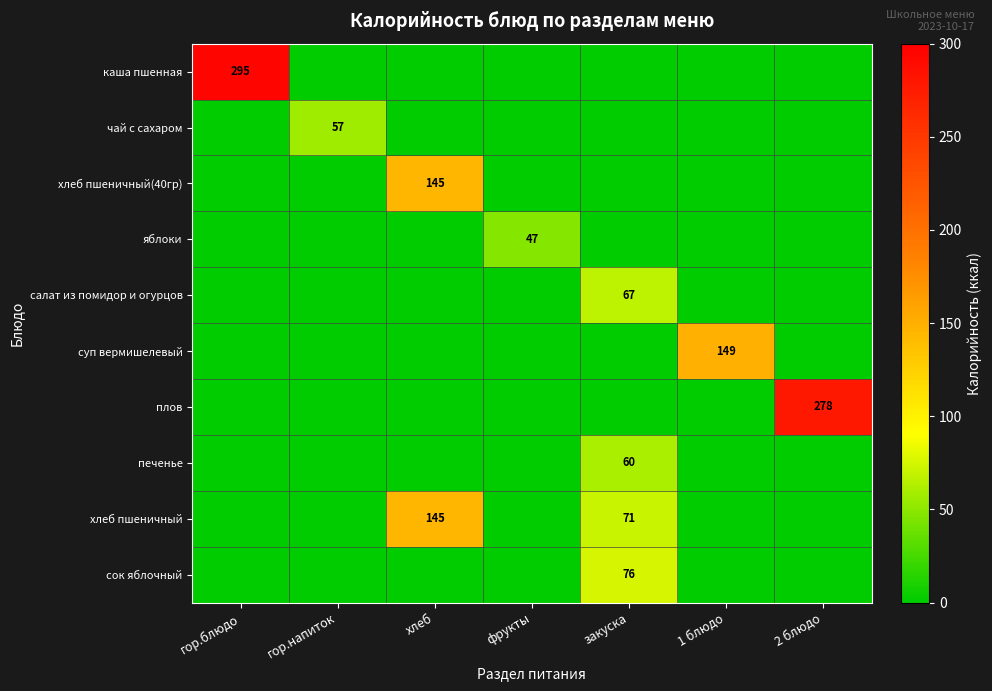

List the series in order of their peak value, lowest first.

яблоки, чай с сахаром, печенье, салат из помидор и огурцов, сок яблочный, хлеб пшеничный(40гр), хлеб пшеничный, суп вермишелевый, плов, каша пшенная